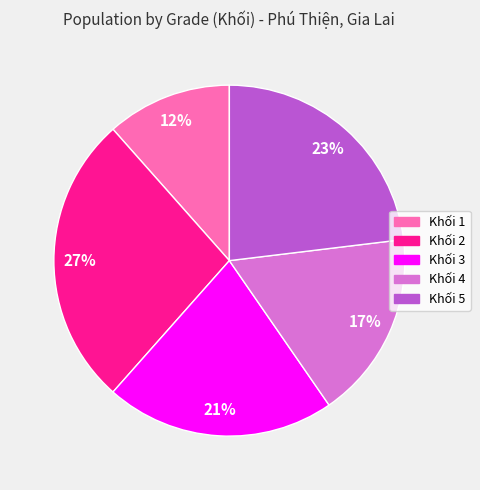

Is there a majority slice in this chart?

No